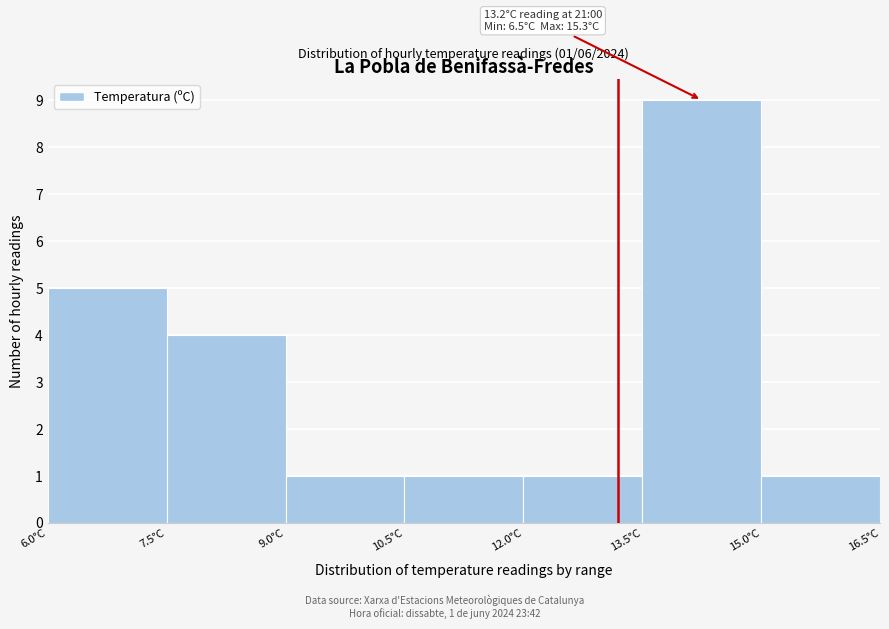

Which range on the x-axis has the tallest bar?

13.5 to 15.0